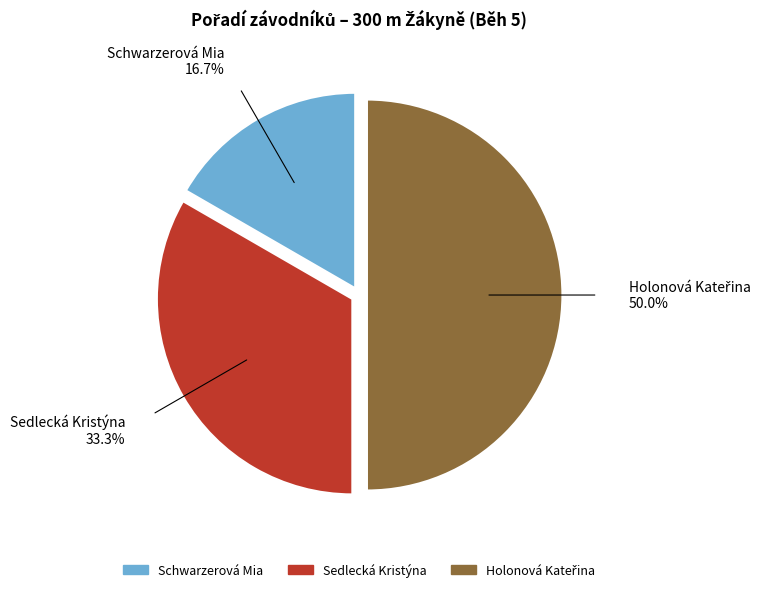

To the nearest percent, what portion does Sedlecká Kristýna represent?

33%